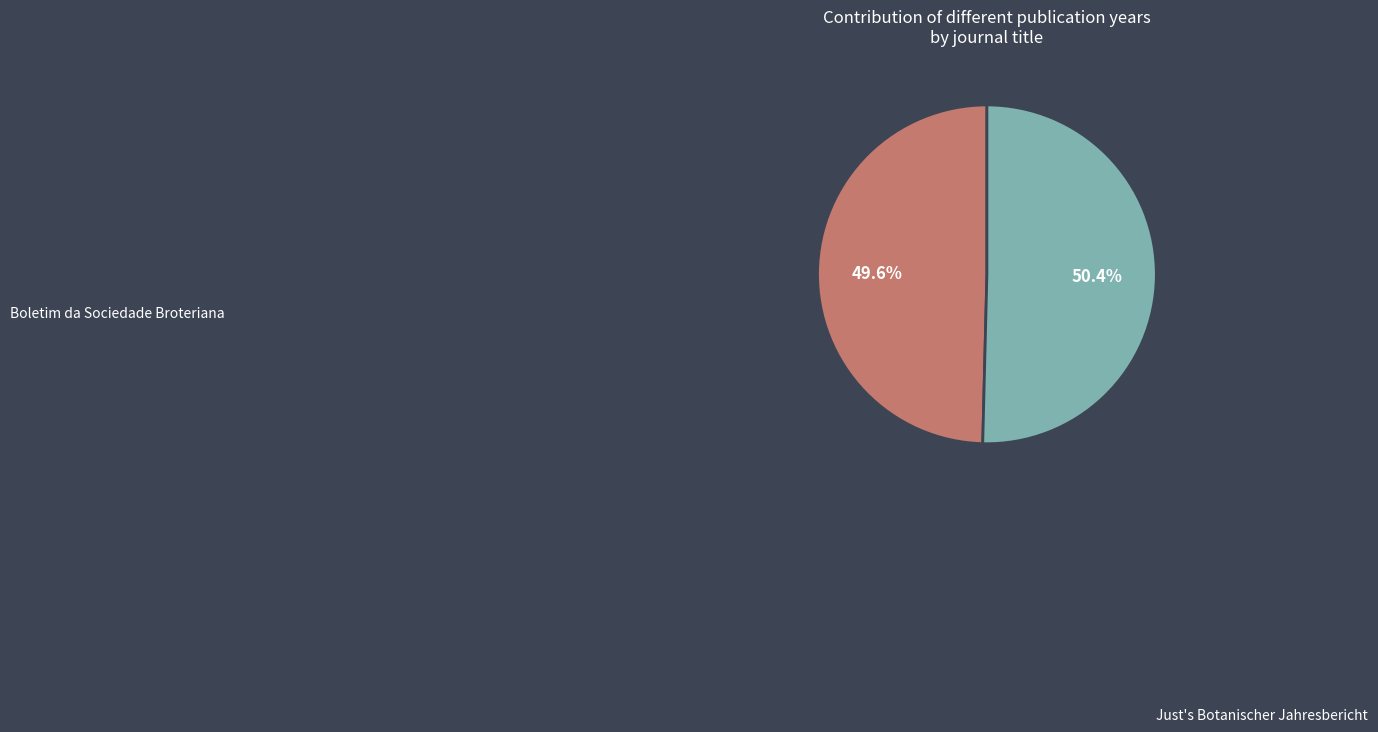

Is there a majority slice in this chart?

Yes